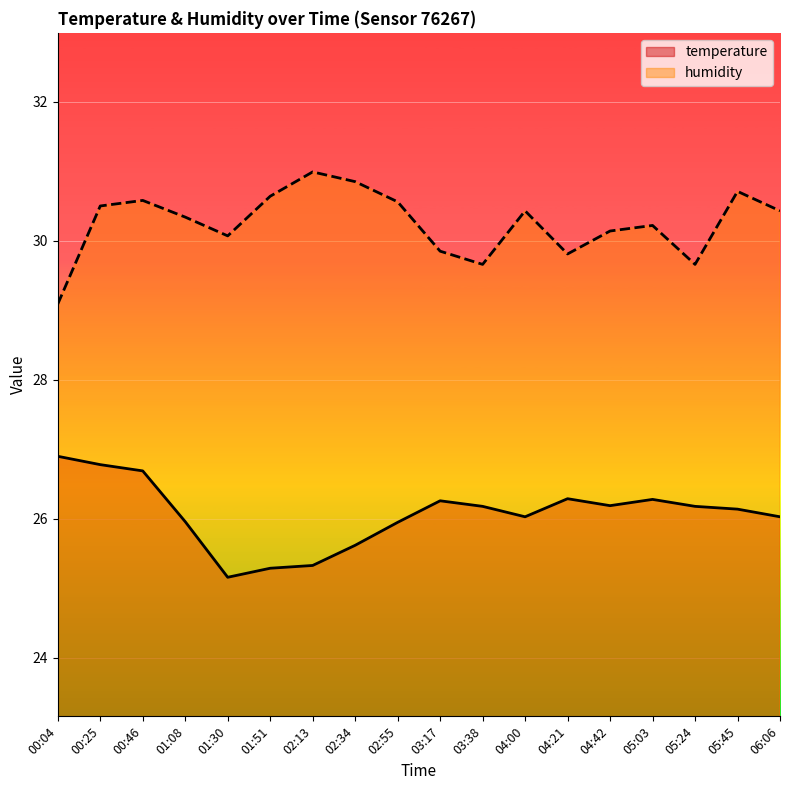

What is the difference between the humidity values at 00:04 and 02:34?

1.8